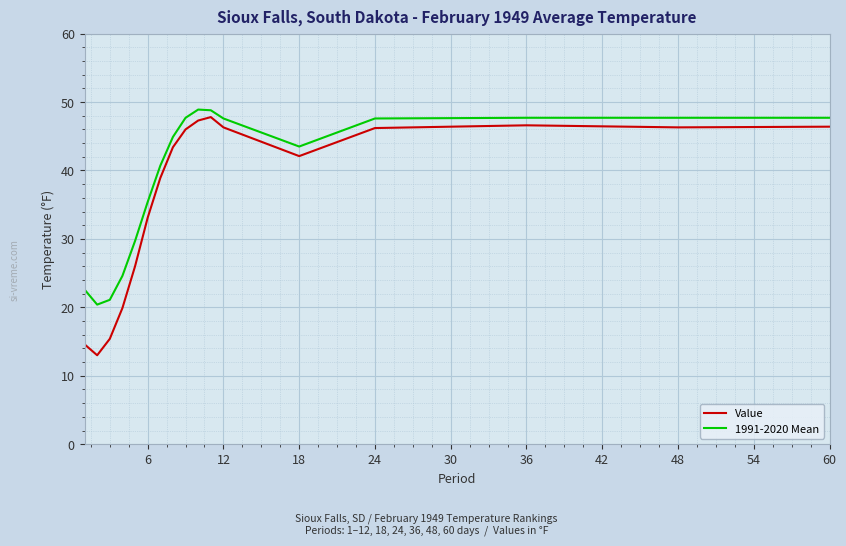

Which series has the largest total across all categories?

1991-2020 Mean